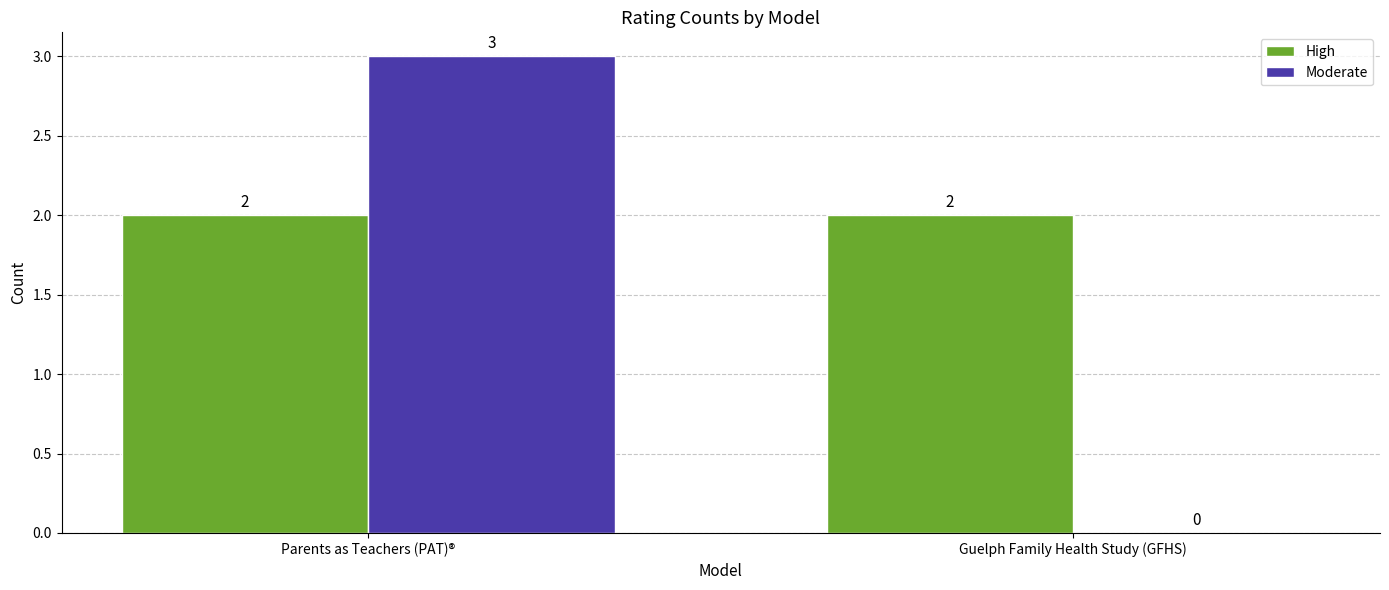

Is it true that Moderate equals 3 at Parents as Teachers (PAT)®?

True